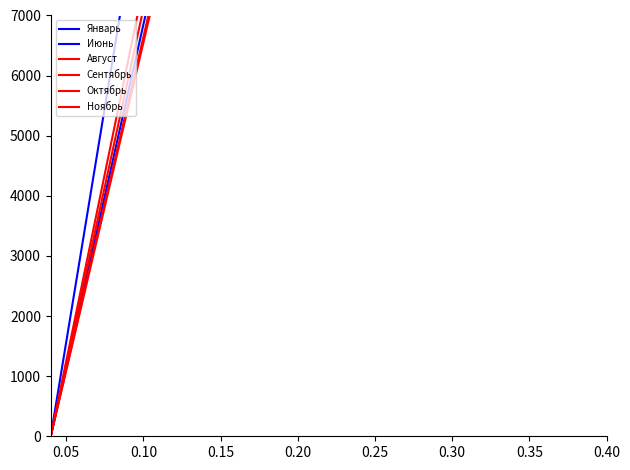

What is the average value of the Июнь series?

10199